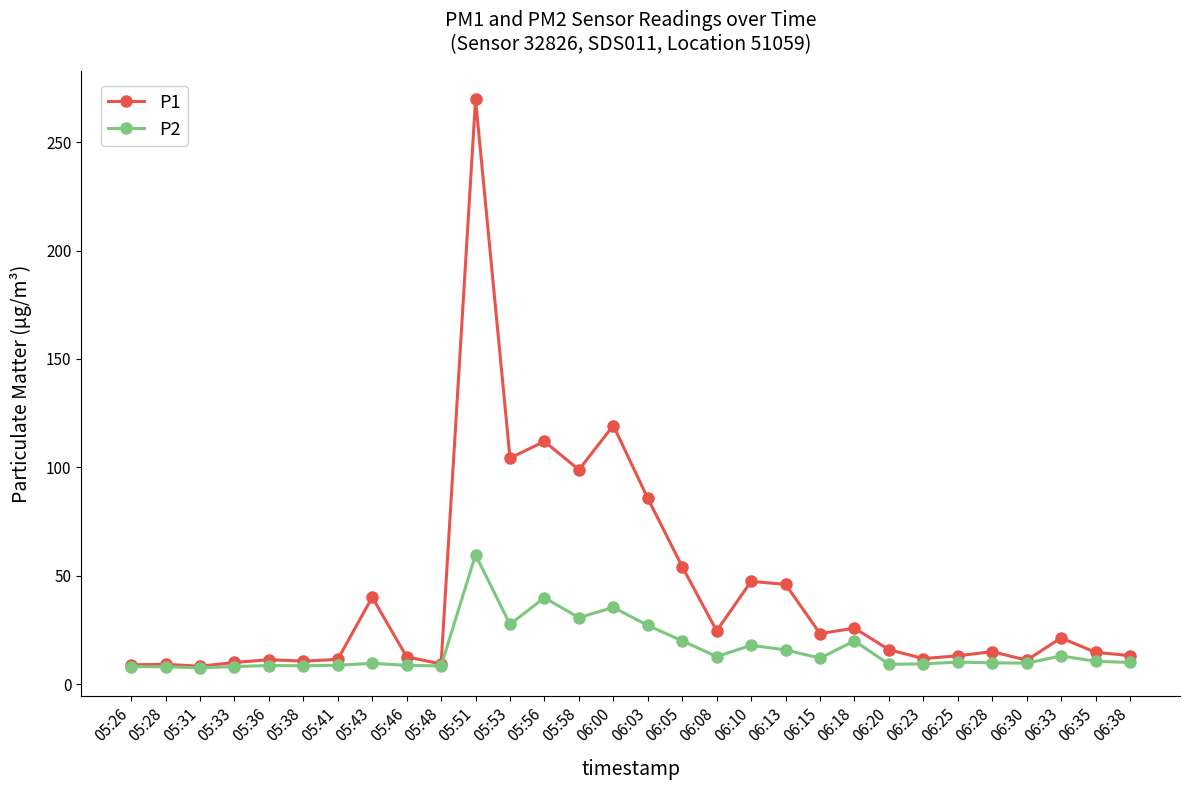

What is the sum of all P1 values?

1259.3